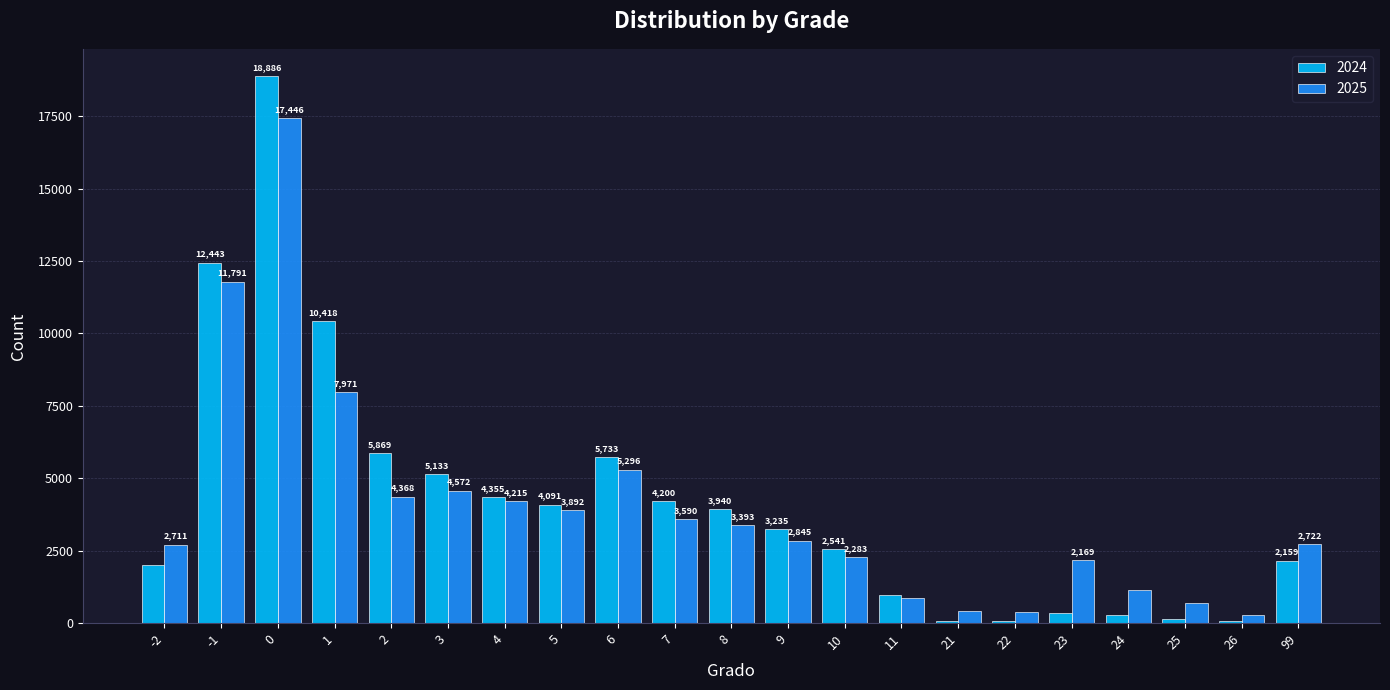

Which series changed the most between -2 and 26?

2025